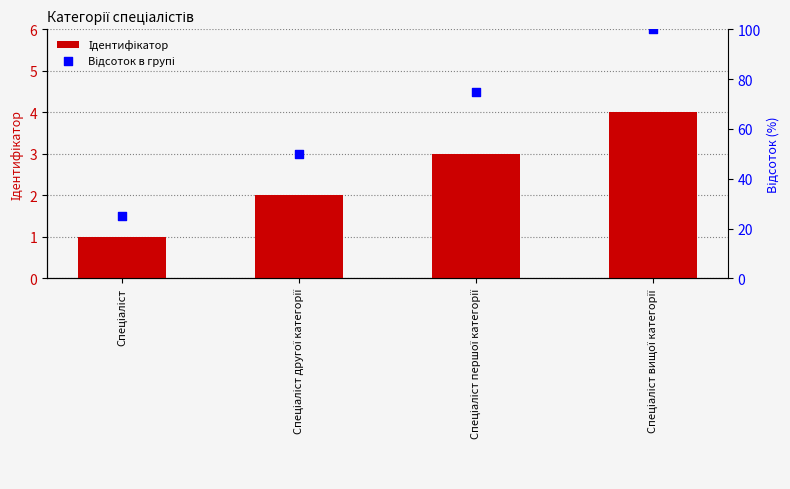

Which series reaches the maximum Y coordinate?

Відсоток в групі